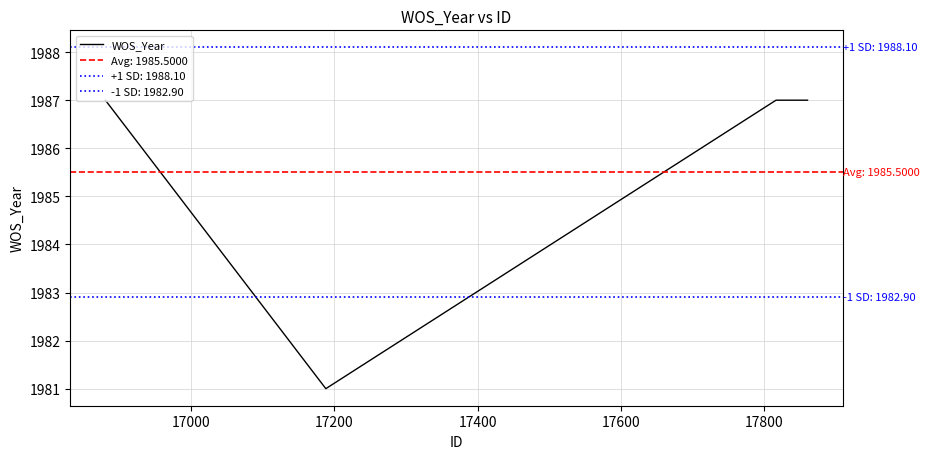

How many interior local valleys does the WOS_Year series have?

1